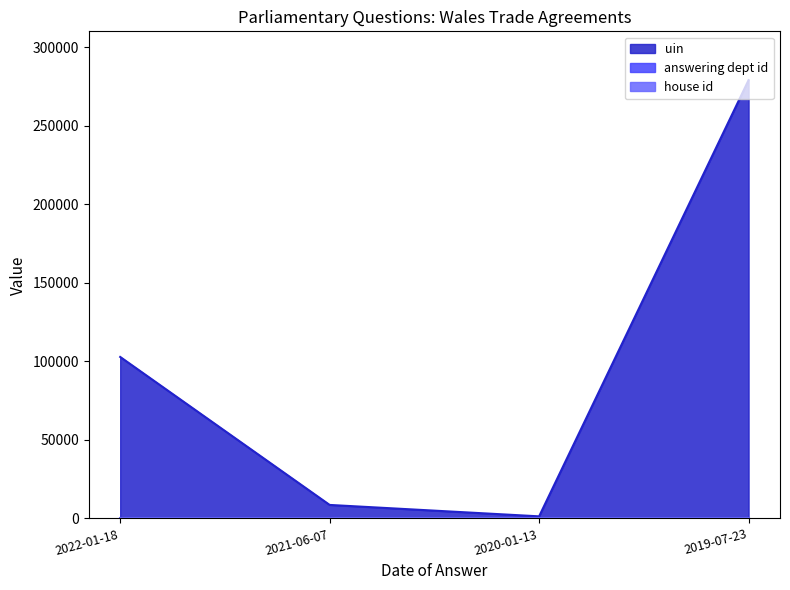

True or false: uin and answering dept id intersect in this chart.

False